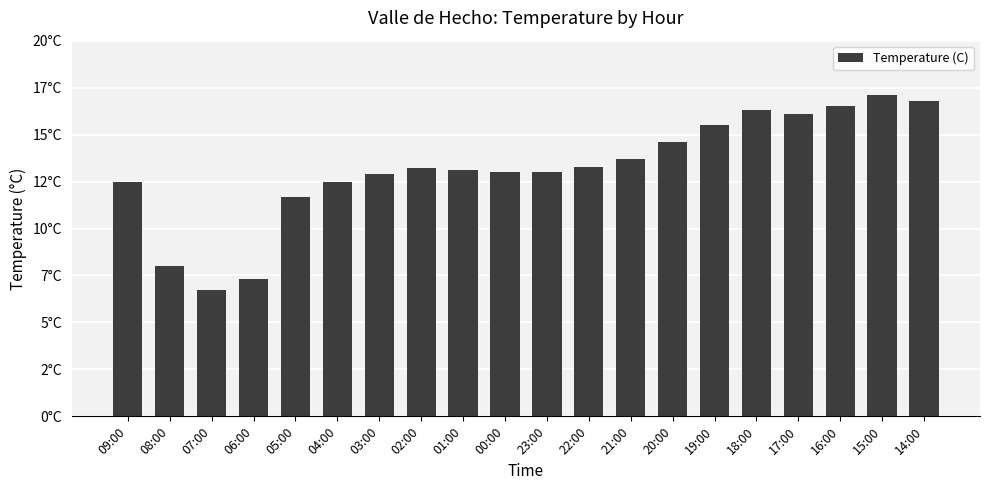

What is the label of the 17th bar from the left?

17:00